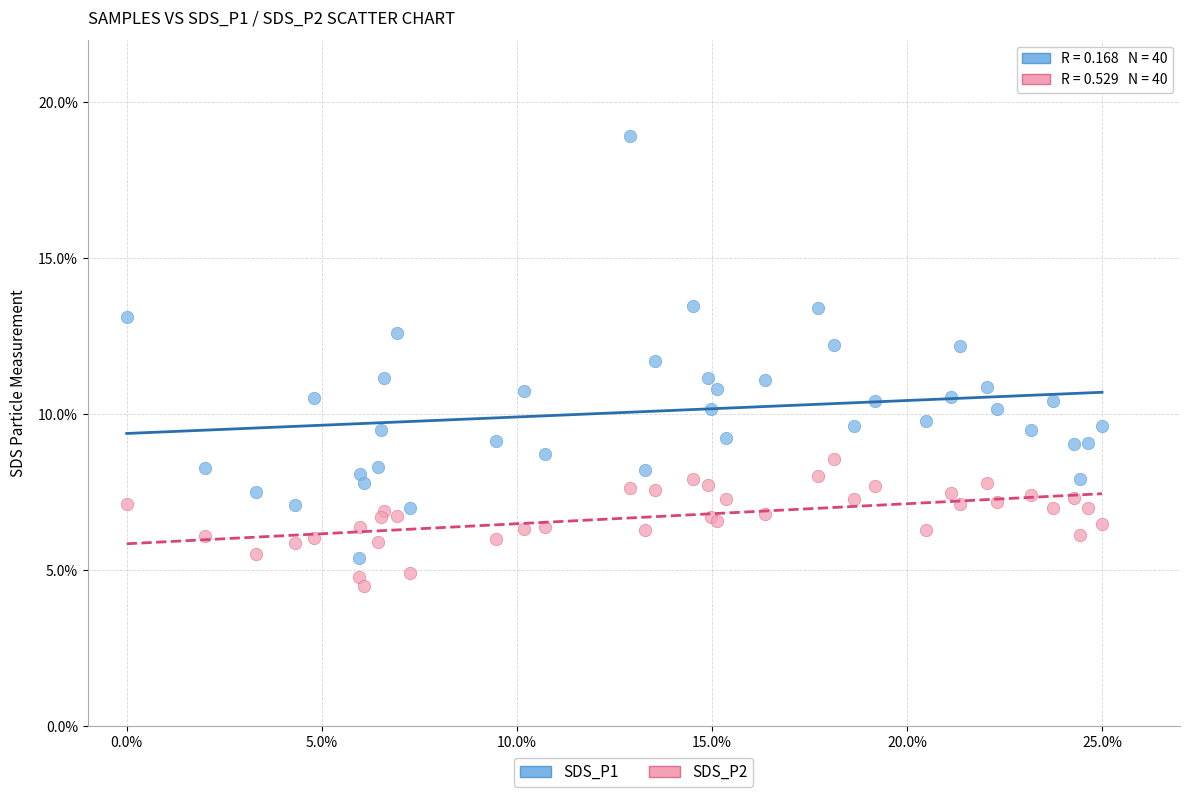

Which series contains the lowest Y value?

SDS_P2